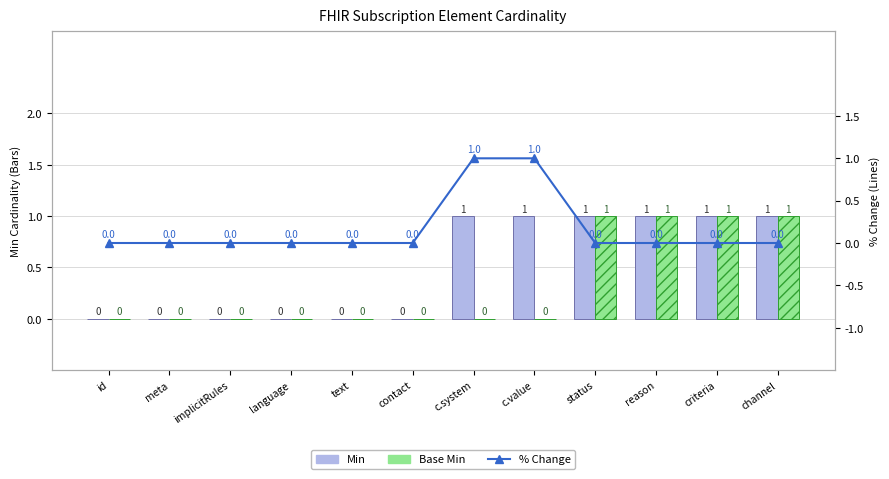

Count the number of categories in the chart.

12